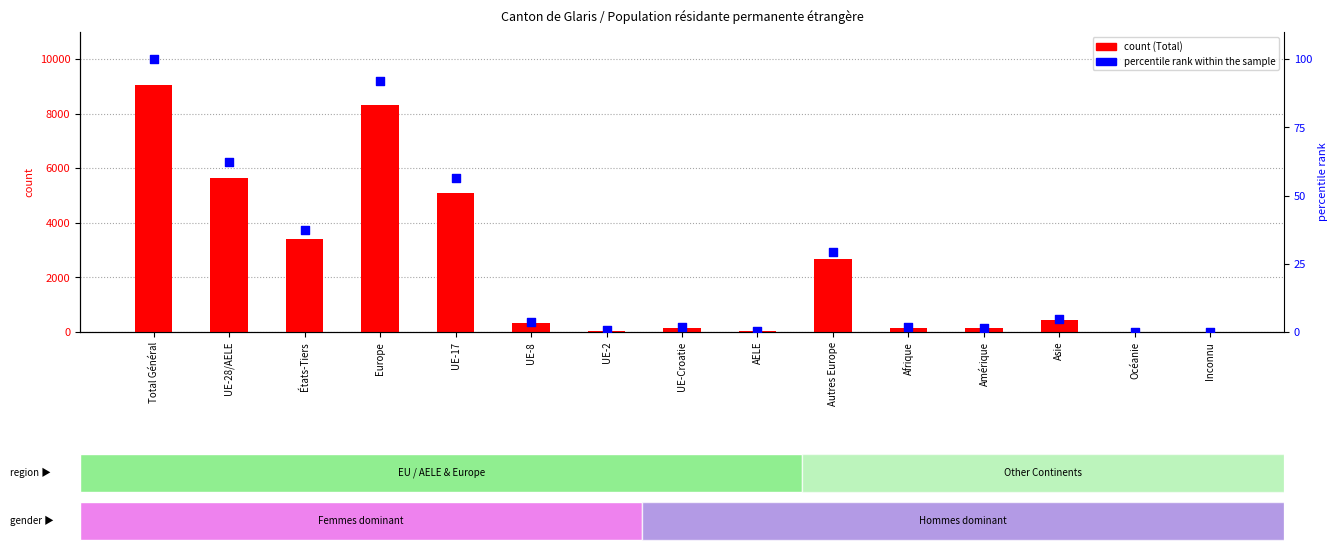

Which series has the largest Y range (max minus min)?

Total